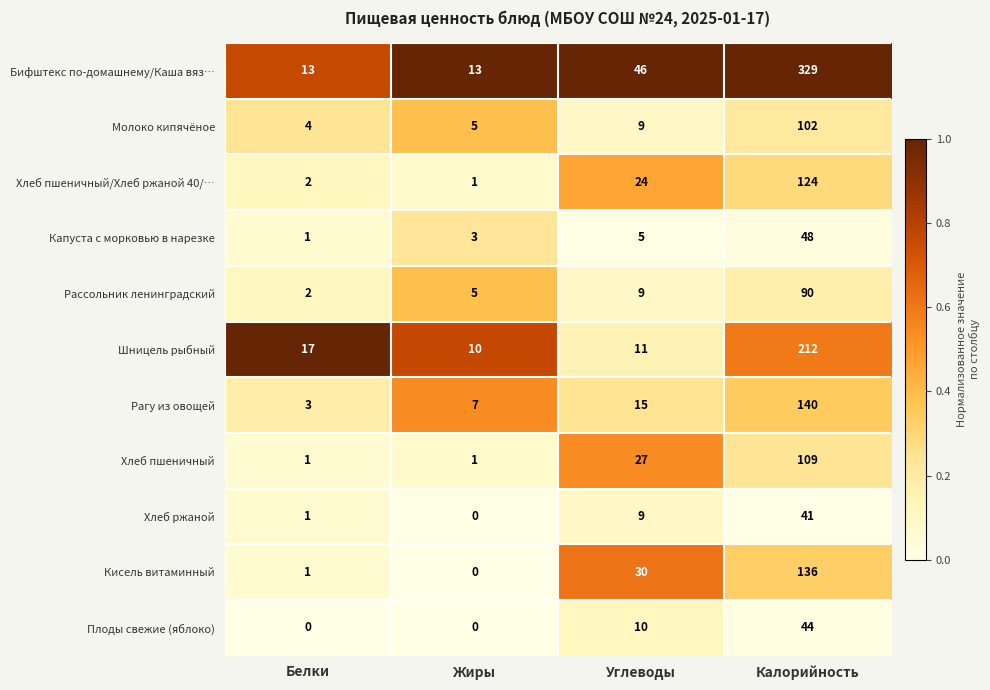

At which category is the sum across all series the highest?

Калорийность